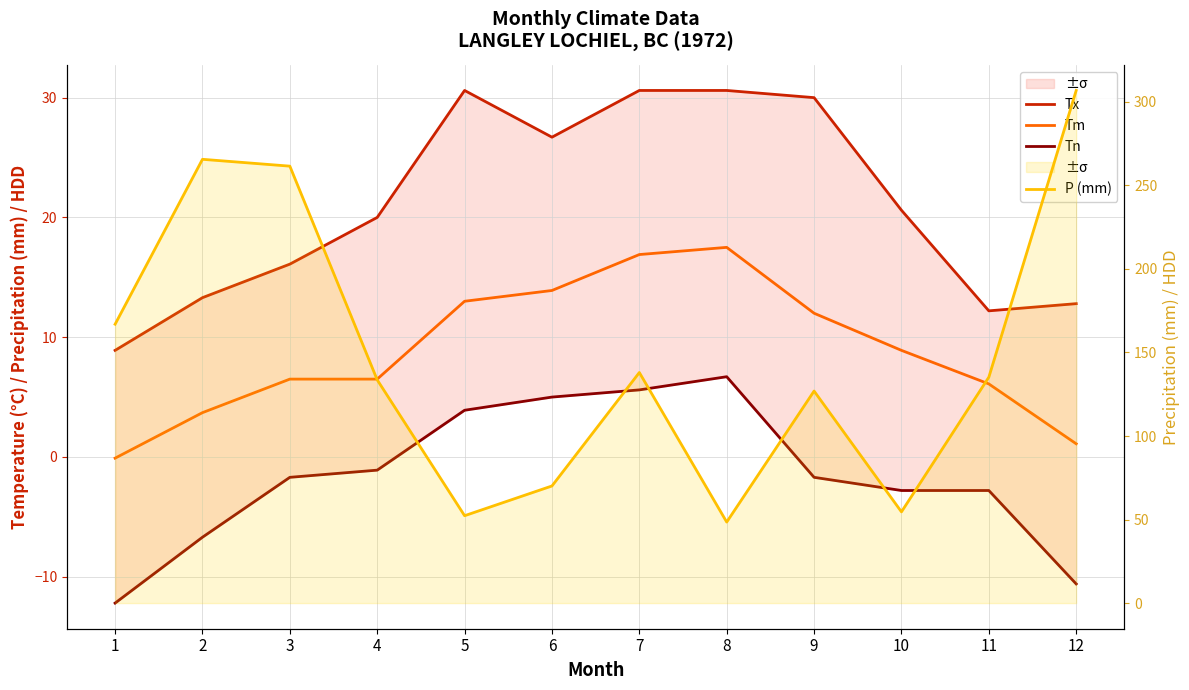

At which label is Tm closest to 8?

10